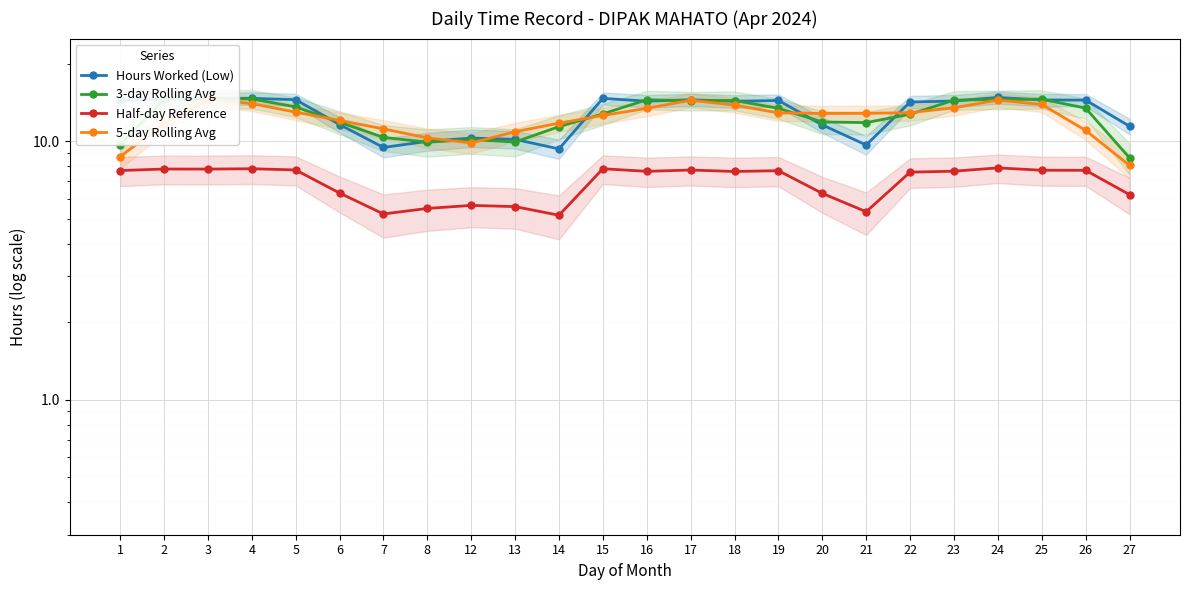

Reading left to right, what are all the values shown in this chart?

Hours Worked (Low): 14.4	14.6	14.6	14.7	14.5	11.6	9.5	10.0	10.3	10.2	9.3	14.7	14.3	14.5	14.3	14.4	11.6	9.7	14.2	14.3	14.8	14.5	14.4	11.4
3-day Rolling Avg: 9.7	14.6	14.6	14.6	13.6	11.9	10.4	9.9	10.2	9.9	11.4	12.8	14.5	14.4	14.4	13.4	11.9	11.8	12.7	14.4	14.5	14.6	13.4	8.6
Half-day Reference: 7.7	7.8	7.8	7.8	7.8	6.3	5.2	5.5	5.7	5.6	5.2	7.8	7.7	7.7	7.6	7.7	6.3	5.3	7.6	7.7	7.9	7.7	7.7	6.2
5-day Rolling Avg: 8.7	11.7	14.6	14.0	13.0	12.1	11.2	10.3	9.9	10.9	11.8	12.6	13.4	14.4	13.8	12.9	12.8	12.8	12.9	13.5	14.4	13.9	11.0	8.1